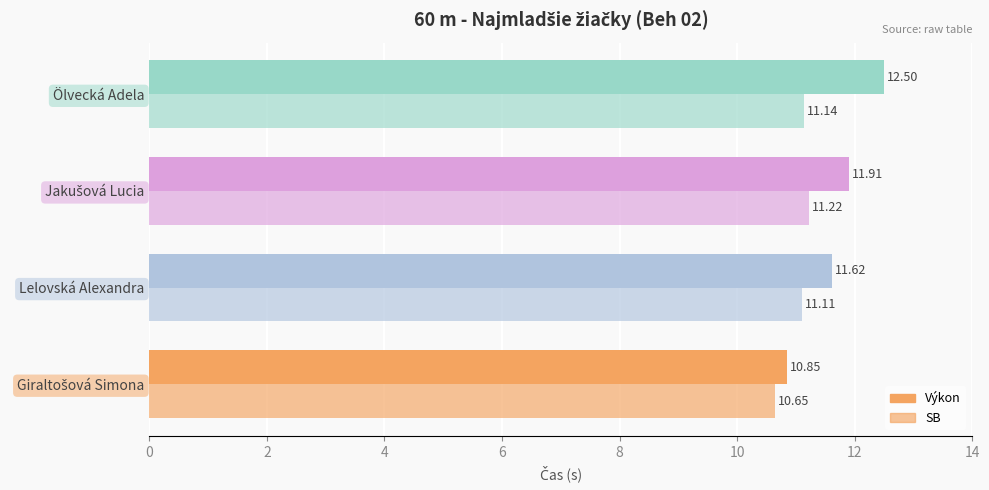

List the series in order of their overall mean, lowest first.

SB, Výkon